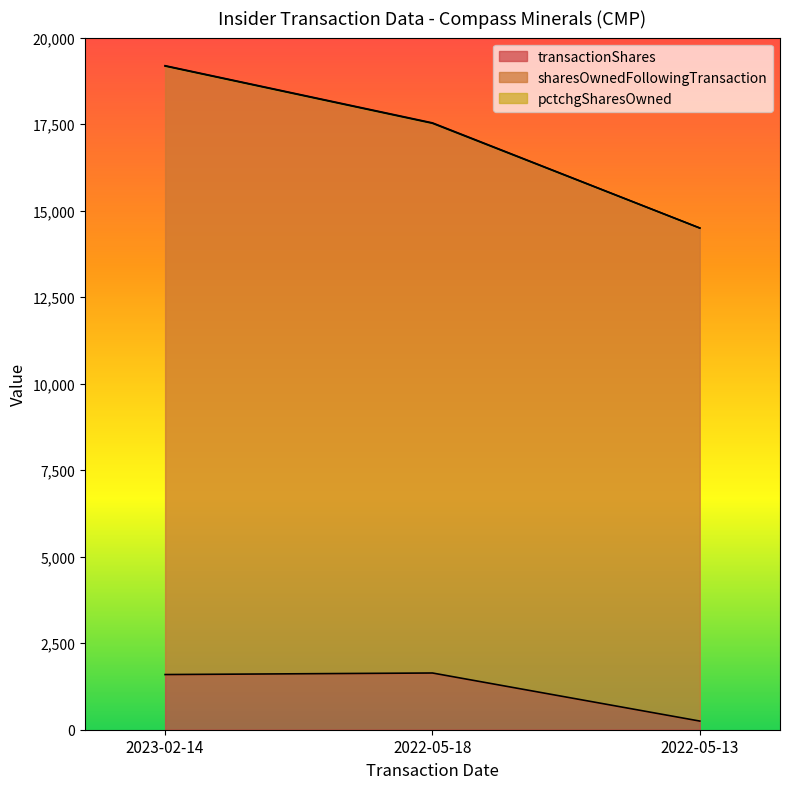

At which category is the sum across all series the highest?

2023-02-14